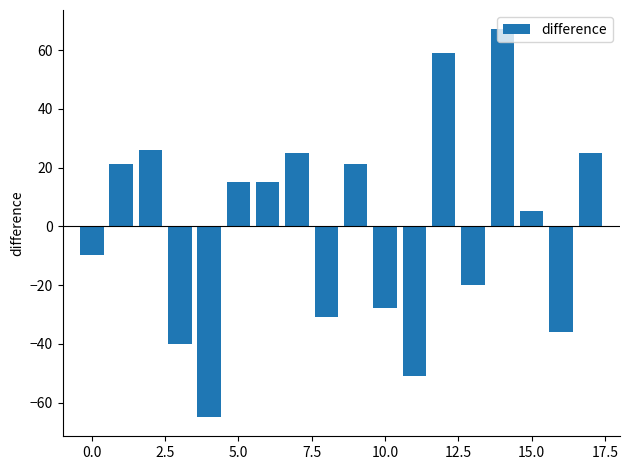

Does the chart contain any negative values?

Yes